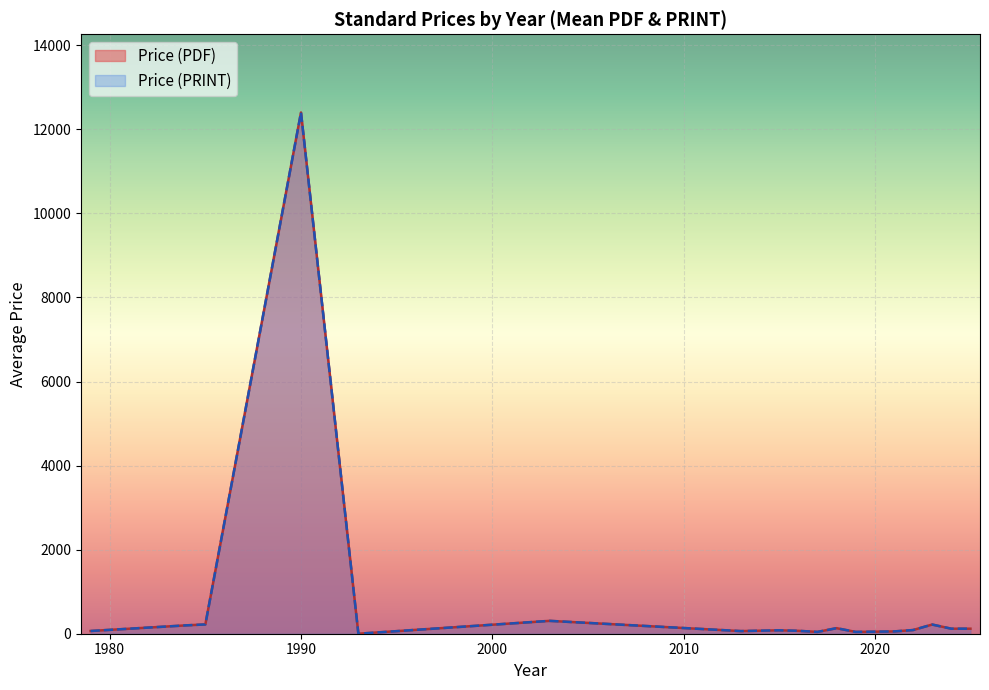

At which category does the chart reach its peak across all series?

1990